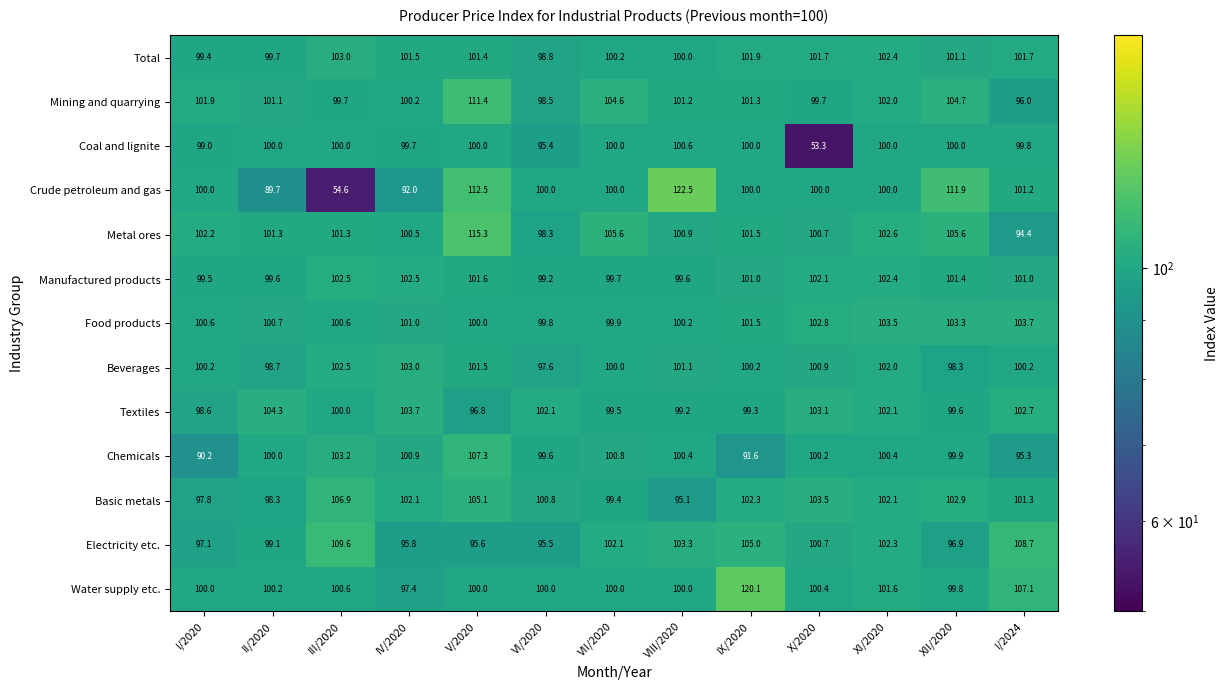

What is the difference between the second highest and second lowest values in the Coal and lignite series?

4.6